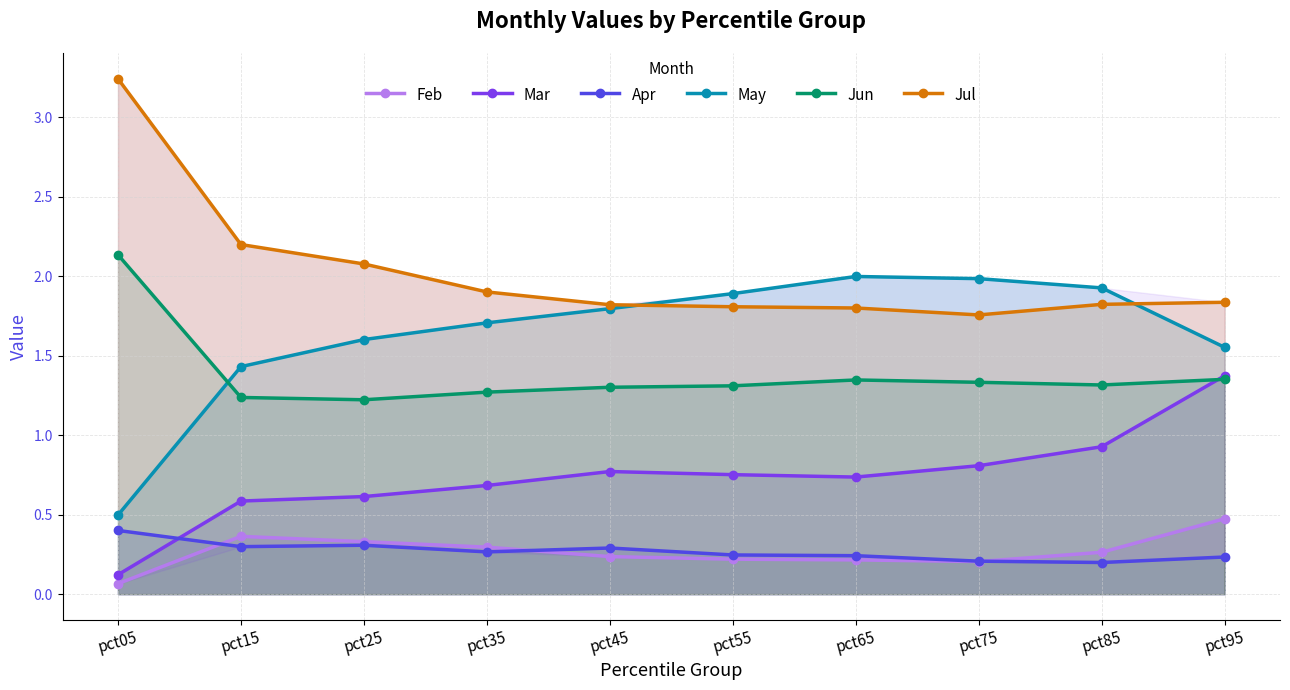

Is the value of Jun at pct55 greater than the value of Feb at pct95?

Yes